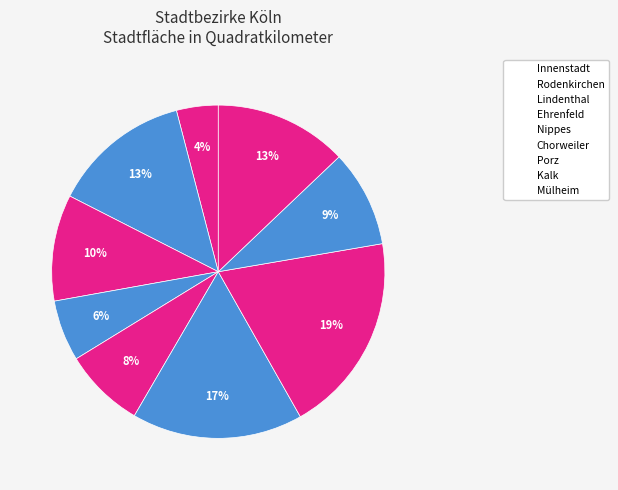

To the nearest percent, what percentage of the pie is Mülheim?

13%